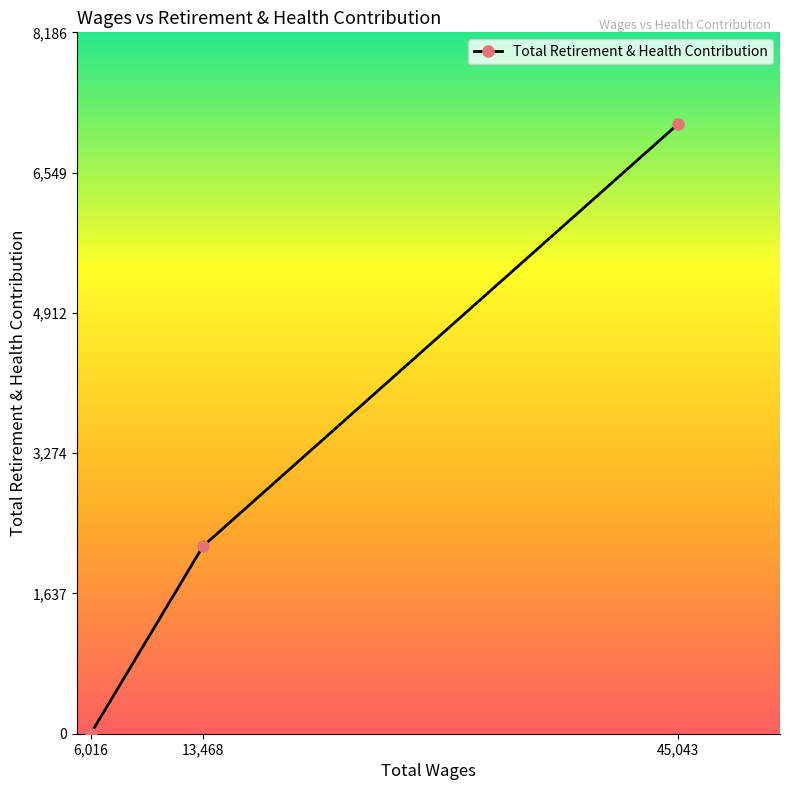

The value at 6,016 is 0. True or false?

True